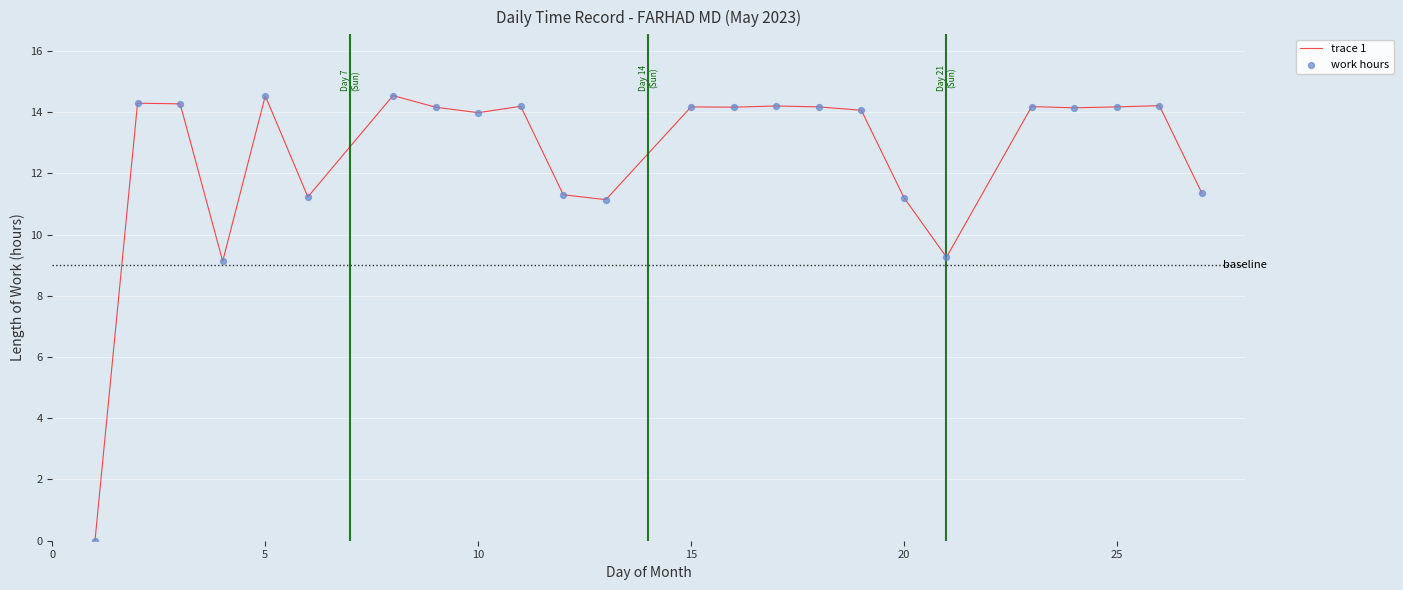

What is the maximum value shown in the chart?

14.5